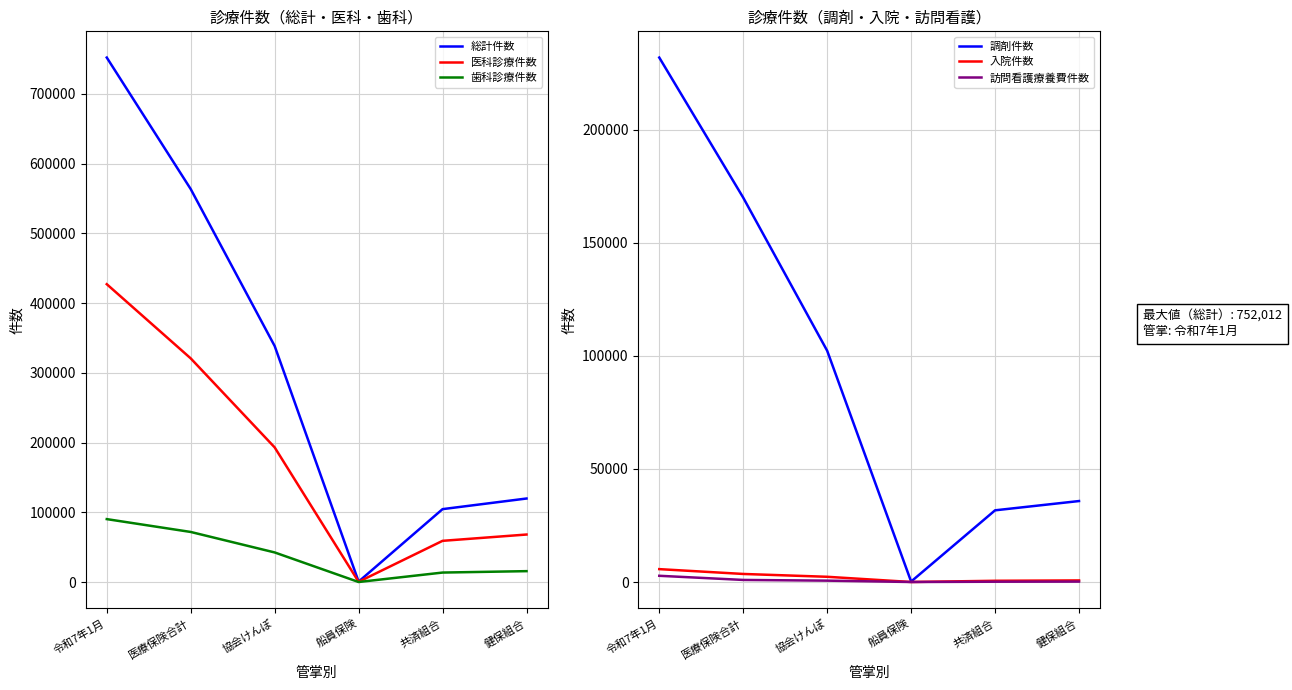

True or false: 調剤件数 has more than 1 points higher than both neighbors.

False